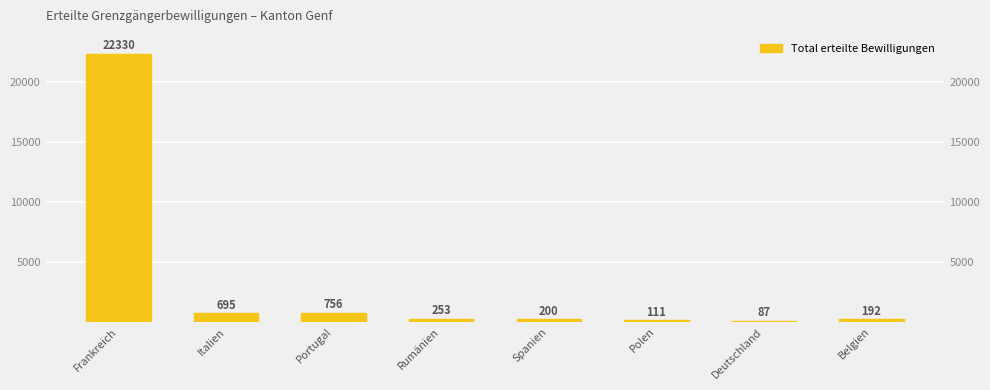

What is the difference between the second highest and second lowest values?

645